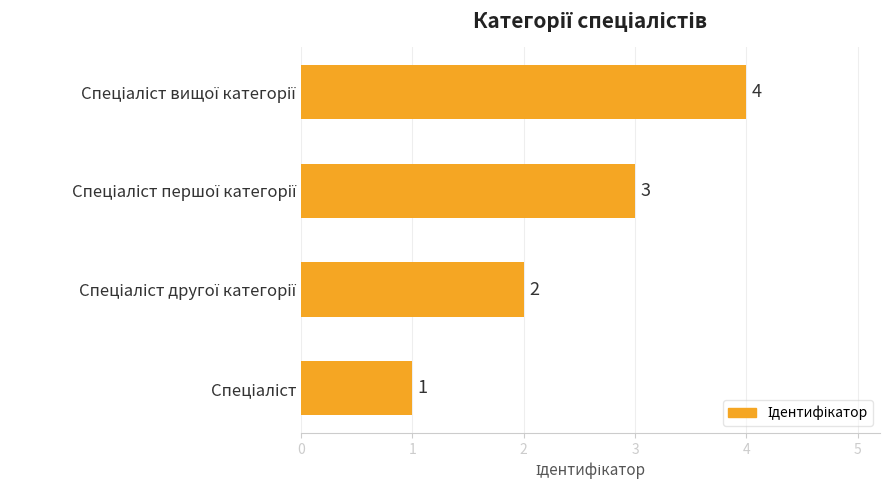

What is the sum of all values?

10